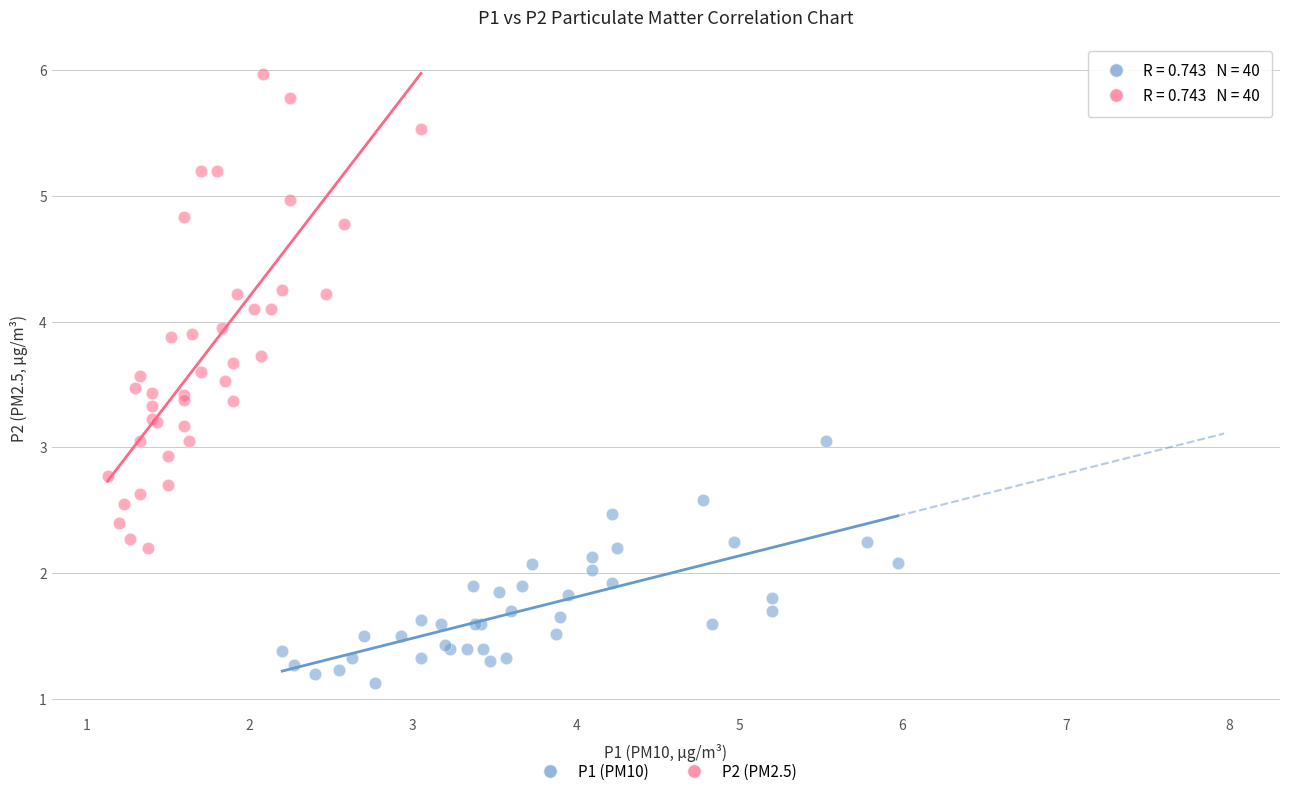

Which series contains the lowest Y value?

P1 (PM10)